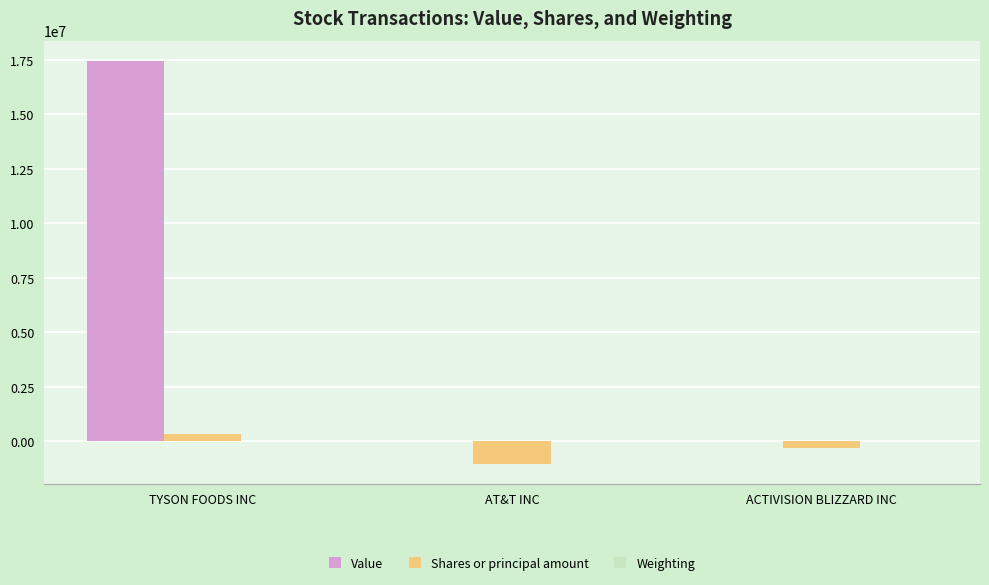

The Shares or principal amount series shows -1651079.2 at AT&T INC. True or false?

False